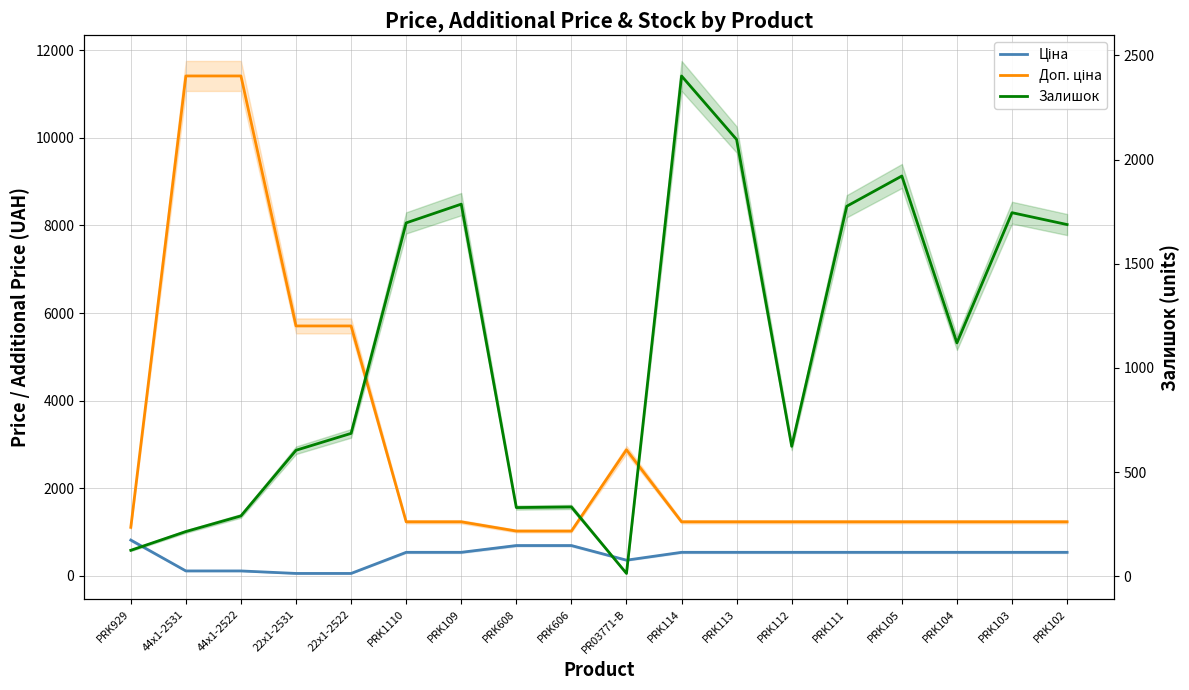

True or false: Ціна and Доп. ціна cross at least once.

False